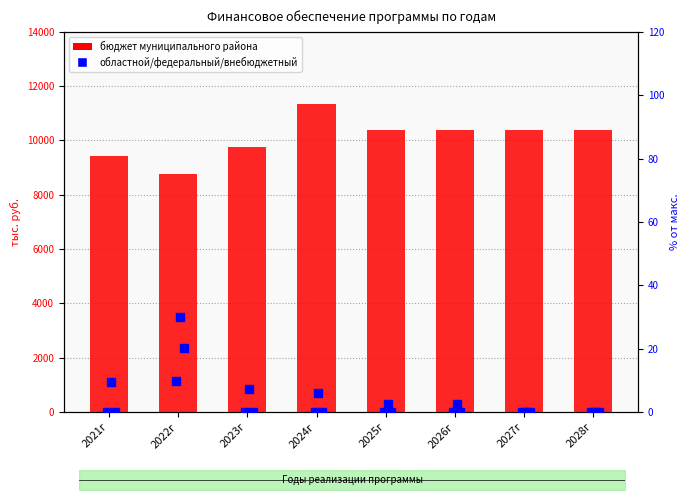

Which series reaches the maximum Y coordinate?

бюджет муниципального района